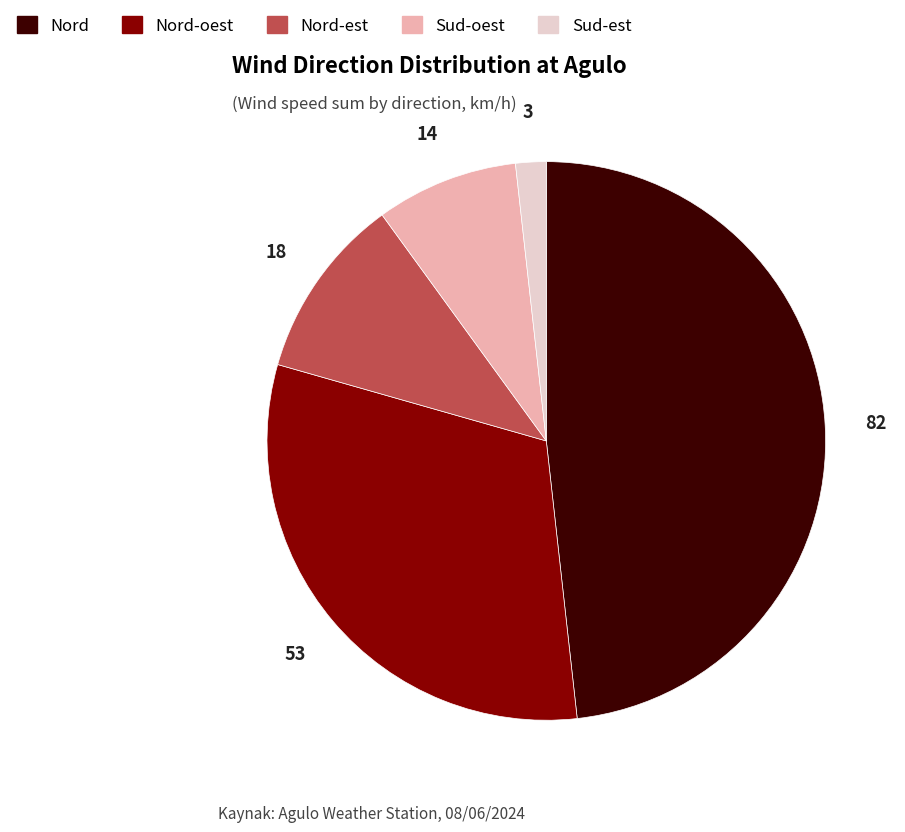

Does any single category account for the majority?

No